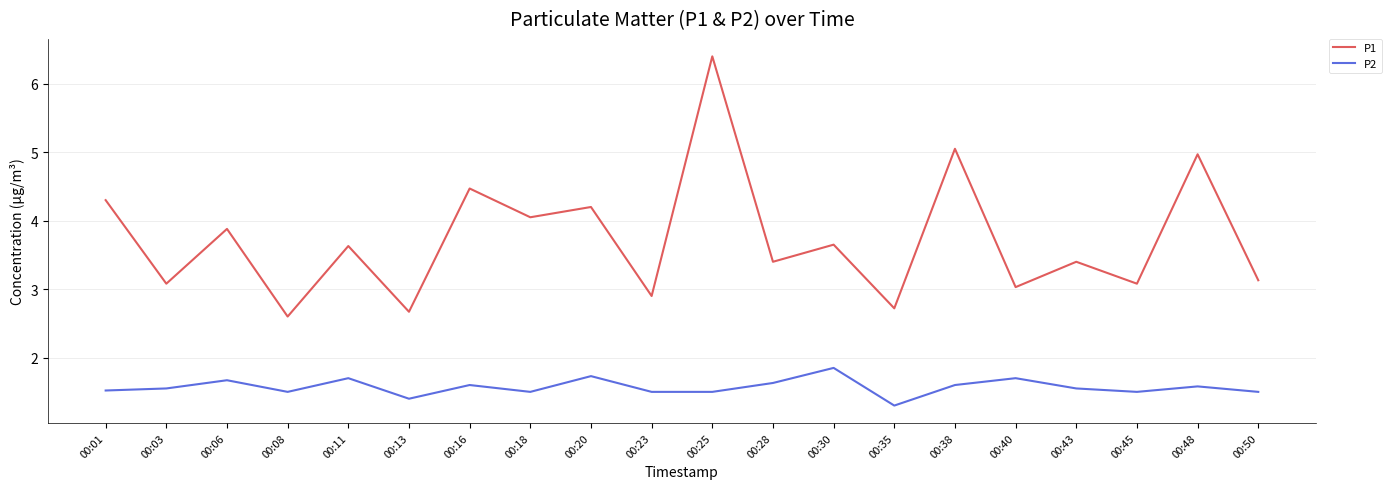

Which series has the largest total across all categories?

P1